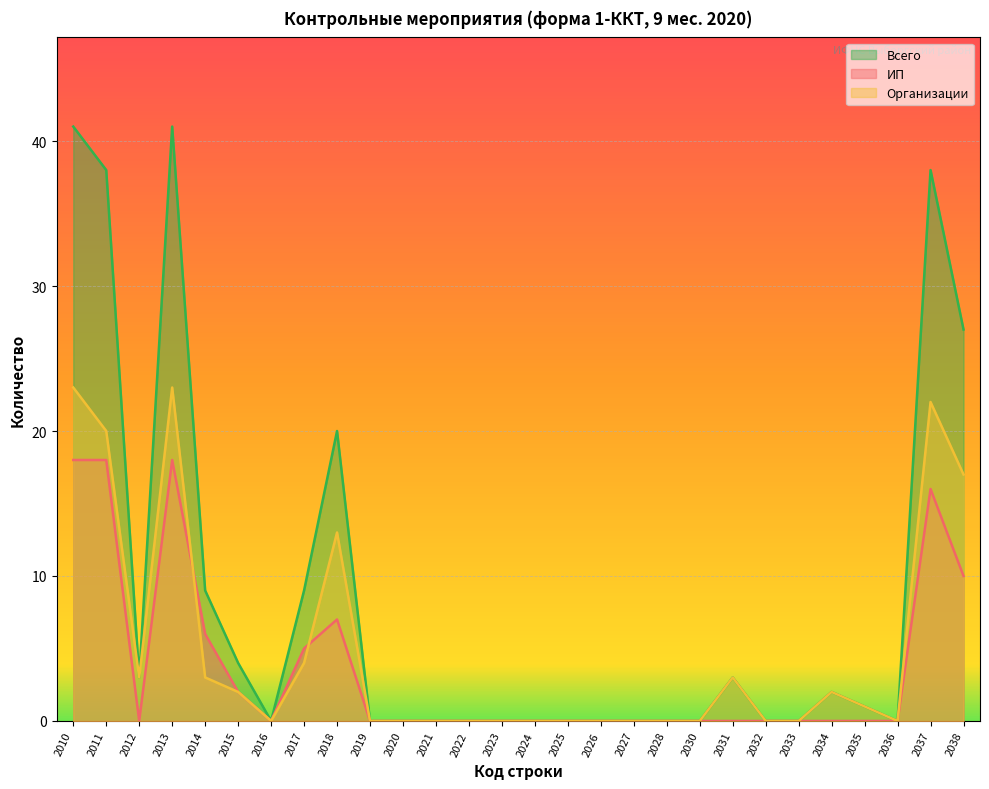

What is the sum of all ИП values?

100